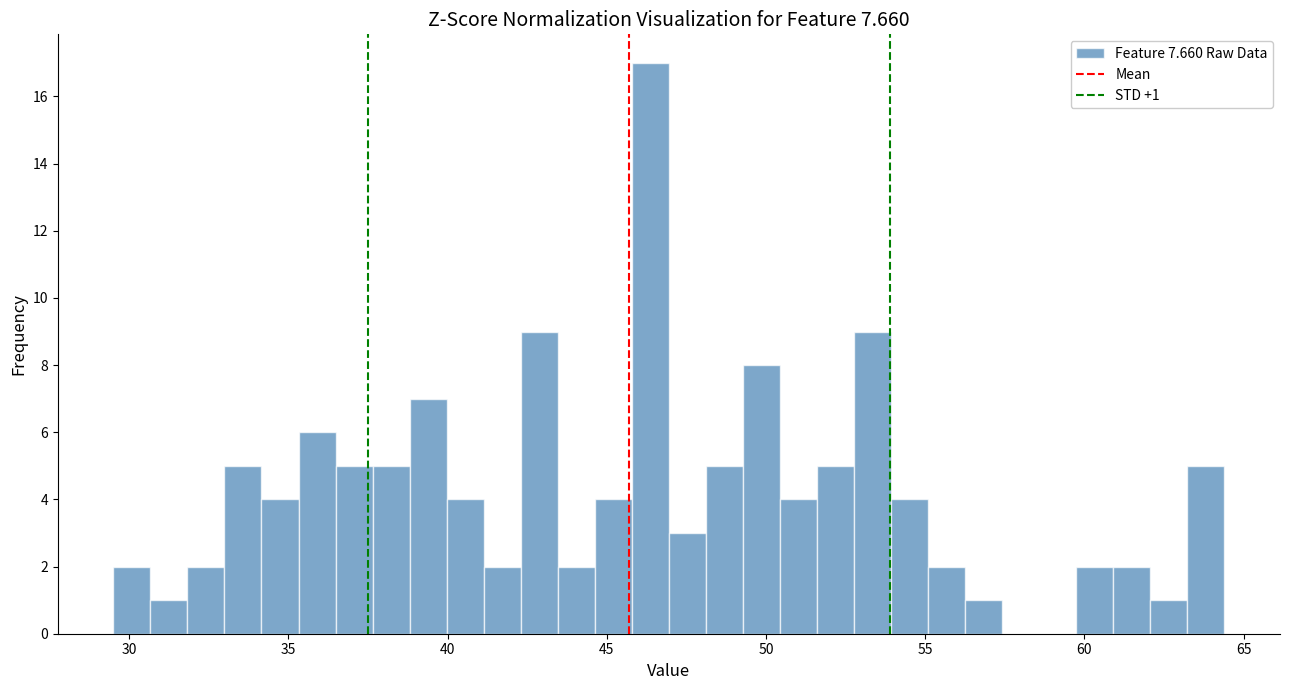

Around what value on the x-axis is the tallest bar? Give the approximate position of its centre, as read against the axis.

46.5